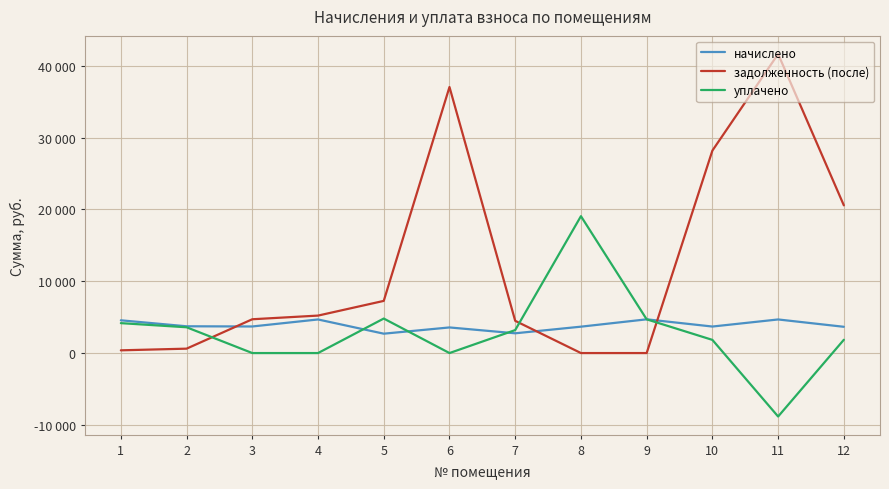

What are all the series names shown in the legend?

начислено, задолженность (после), уплачено